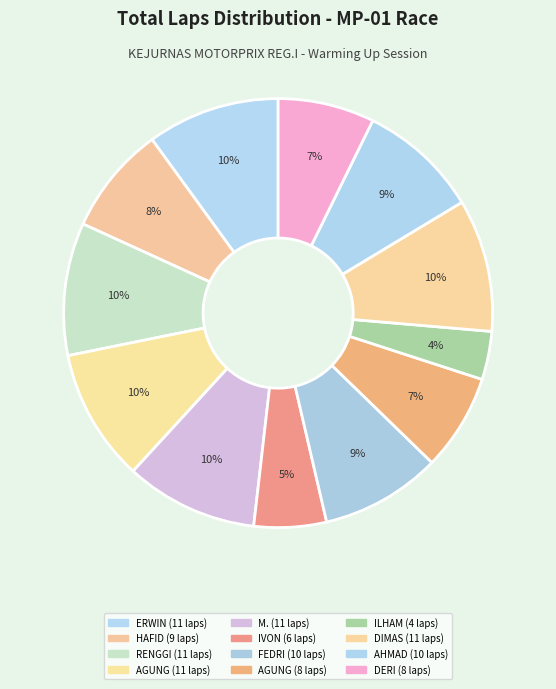

To the nearest percent, what is the average slice percentage?

8%